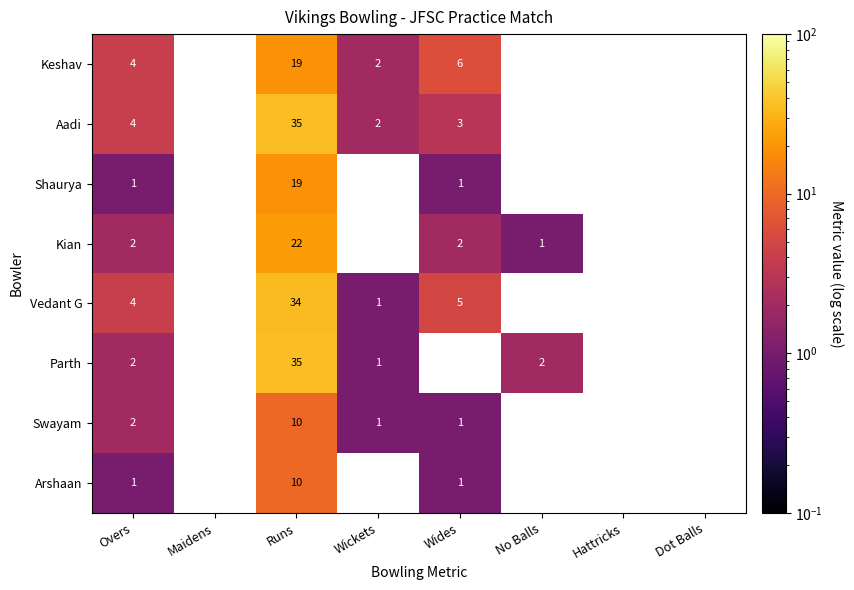

Is it true that Vedant G equals 4 at Overs?

True